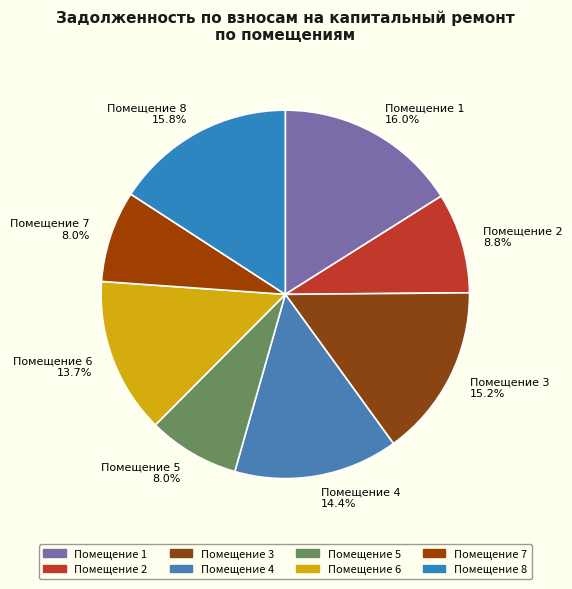

What is the total percentage of Помещение 1 and Помещение 6?

29.7%